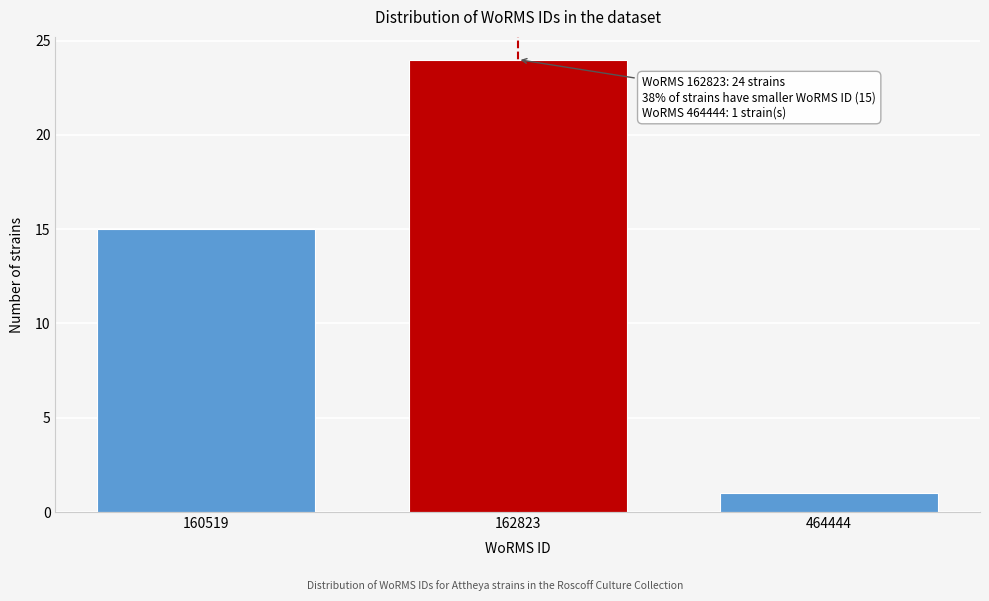

Reading left to right, what are all the values shown in this chart?

15	24	1